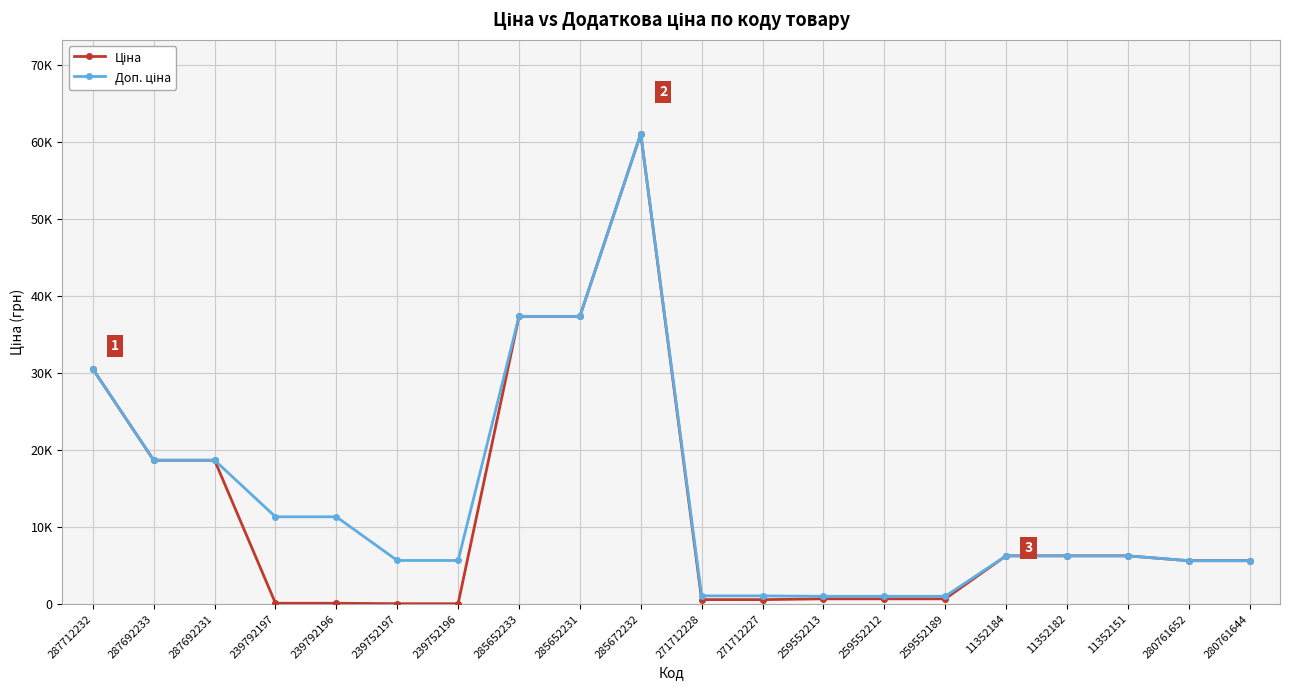

Where is Ціна nearest to the value 30540?

287712232